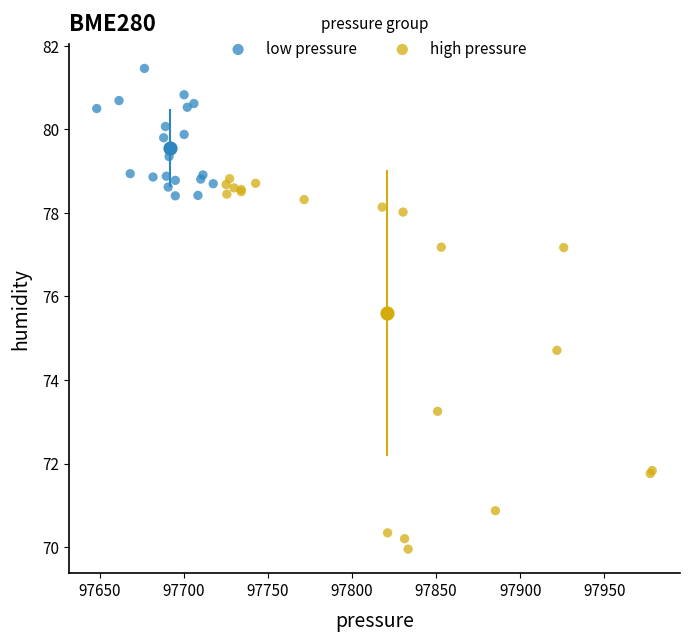

Which series has the largest Y range (max minus min)?

high pressure